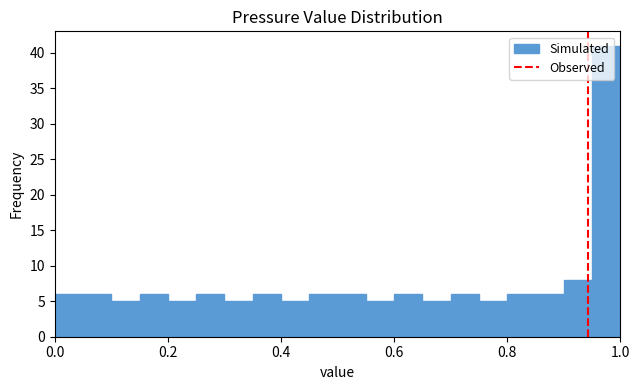

Read against the x-axis, roughly where is the centre of the tallest bar?

0.98